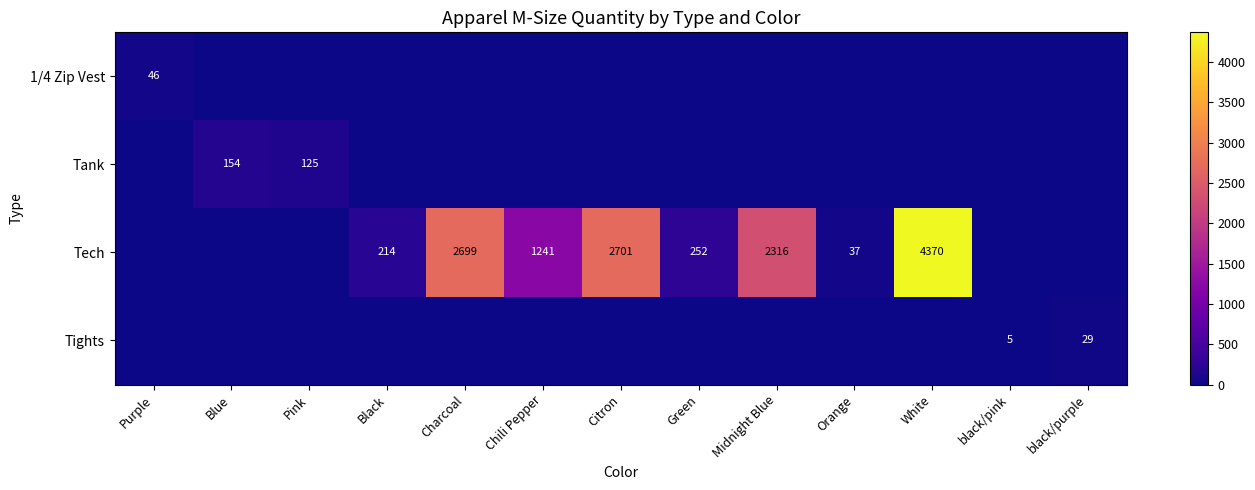

The Tights series shows 5 at black/pink. True or false?

True